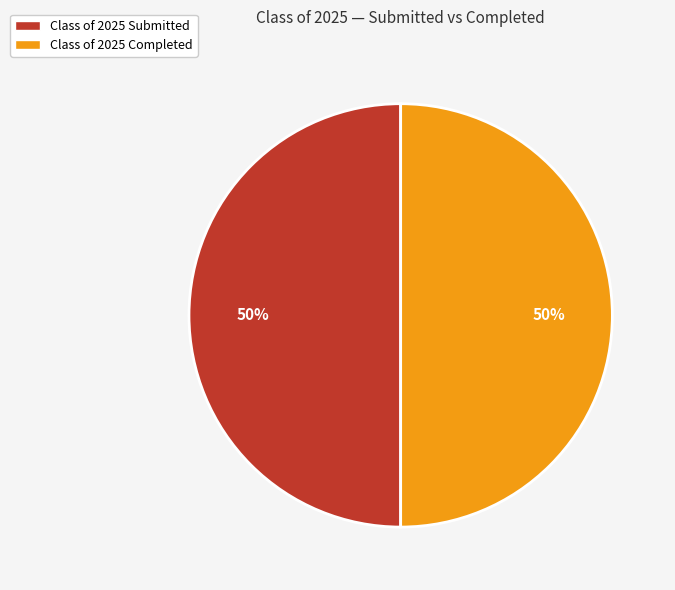

The Class of 2025 Submitted slice represents 60% of the pie. True or false?

False